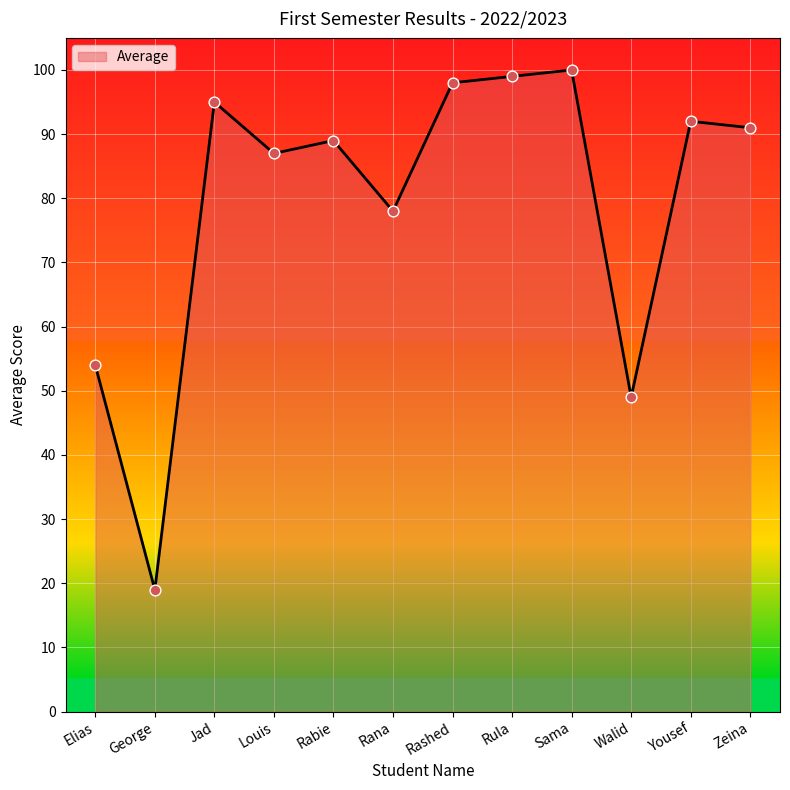

What is the change in value from Elias to Rashed?

+44